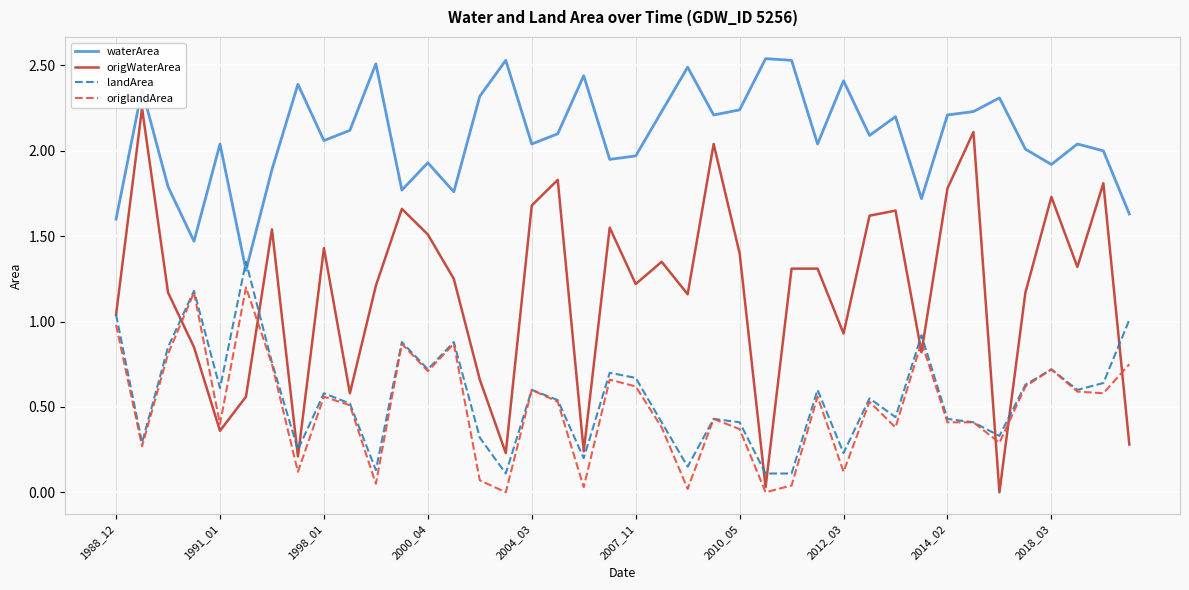

Which series has the largest total across all categories?

waterArea